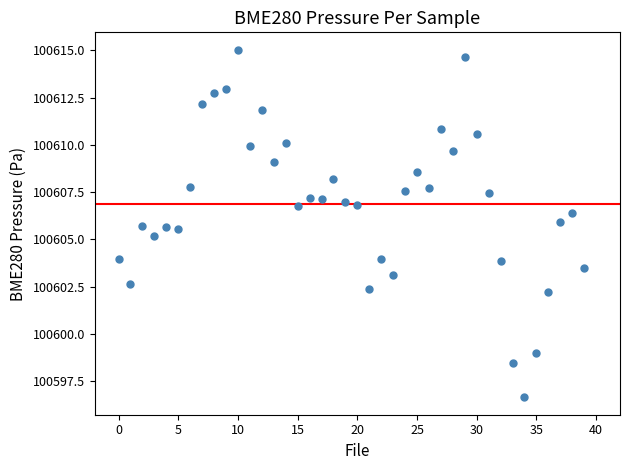

What is the range of Y values (max minus min)?

18.4